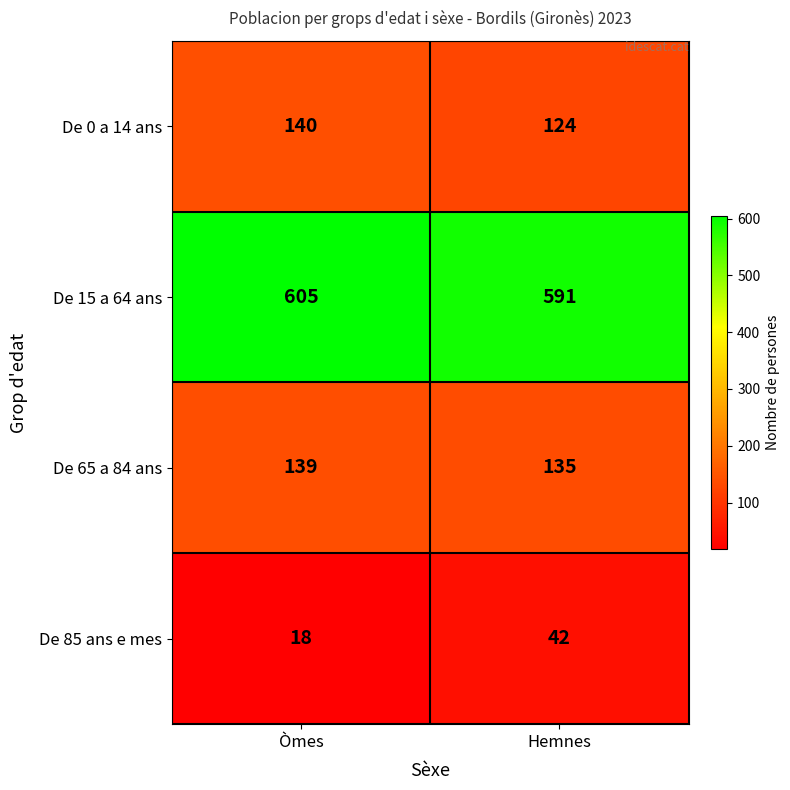

What is the sum of all De 15 a 64 ans values?

1196